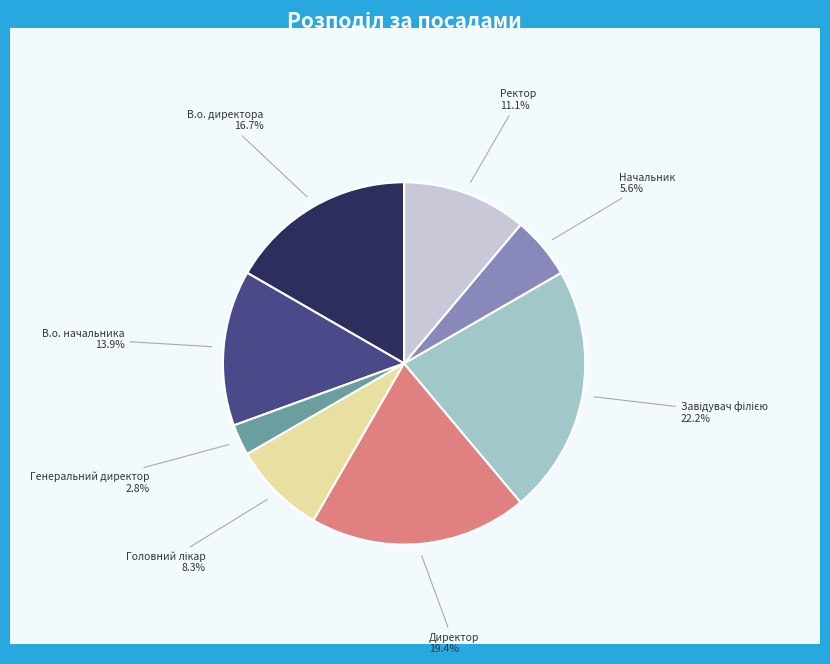

Is there any slice that represents more than half of the pie?

No